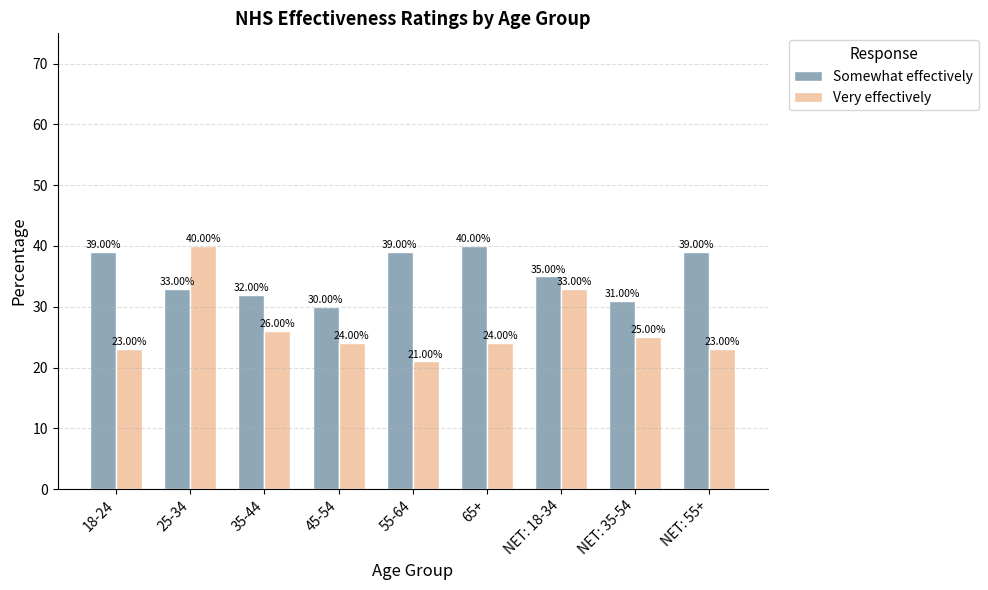

Reading left to right, transcribe all the data shown in this chart.

Somewhat effectively: 18-24=39	25-34=33	35-44=32	45-54=30	55-64=39	65+=40	NET: 18-34=35	NET: 35-54=31	NET: 55+=39
Very effectively: 18-24=23	25-34=40	35-44=26	45-54=24	55-64=21	65+=24	NET: 18-34=33	NET: 35-54=25	NET: 55+=23